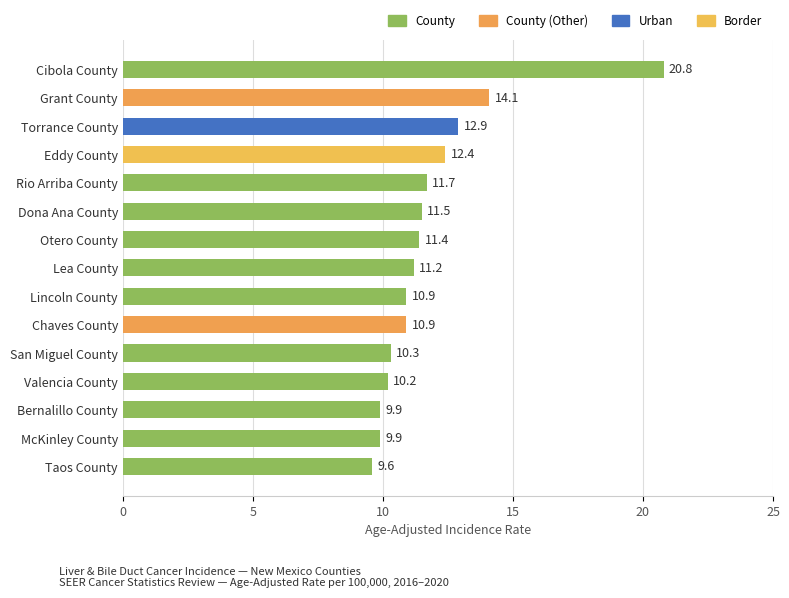

How many series are shown in this chart?

1